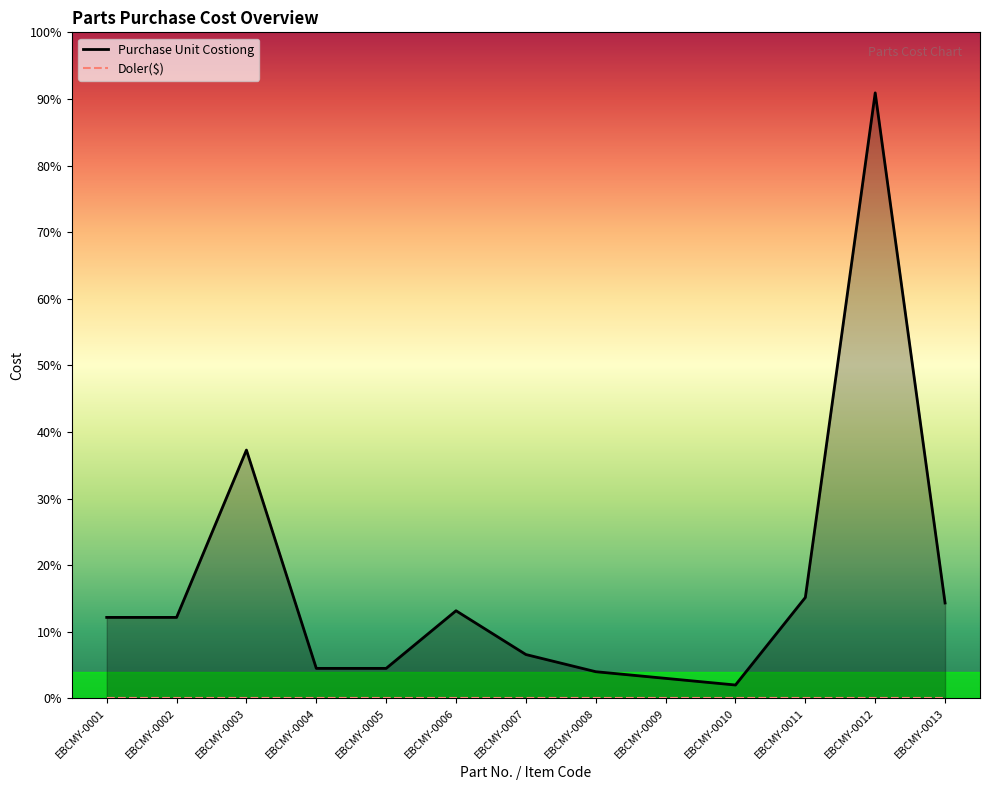

What is the value of the 6th point from the left?

632